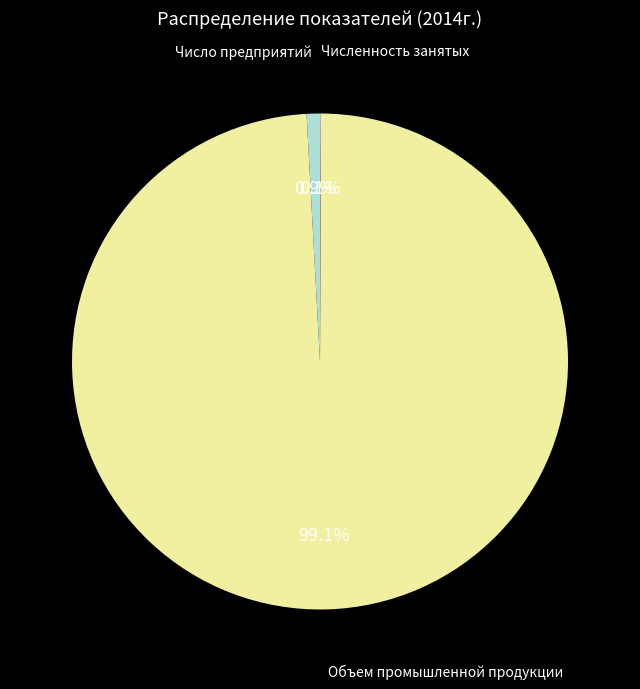

Does any single category account for the majority?

Yes